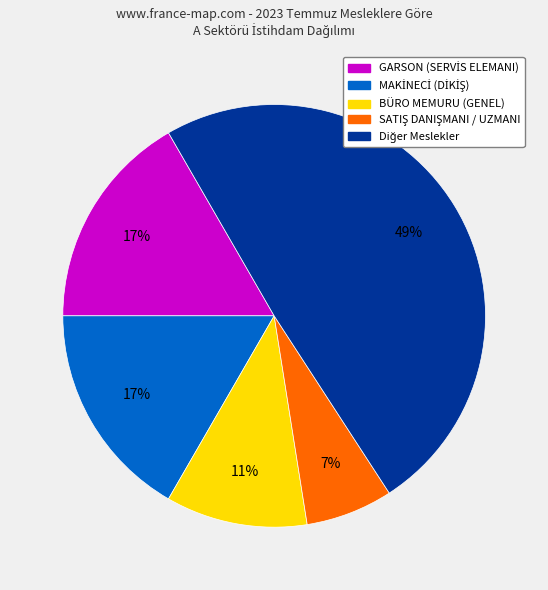

Does any single category account for the majority?

No